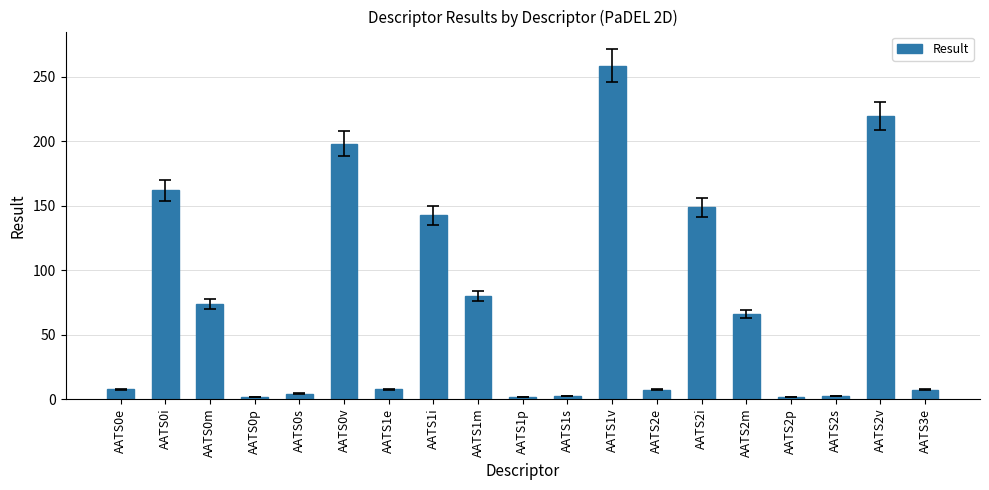

Between AATS1p and AATS0m, which is larger?

AATS0m